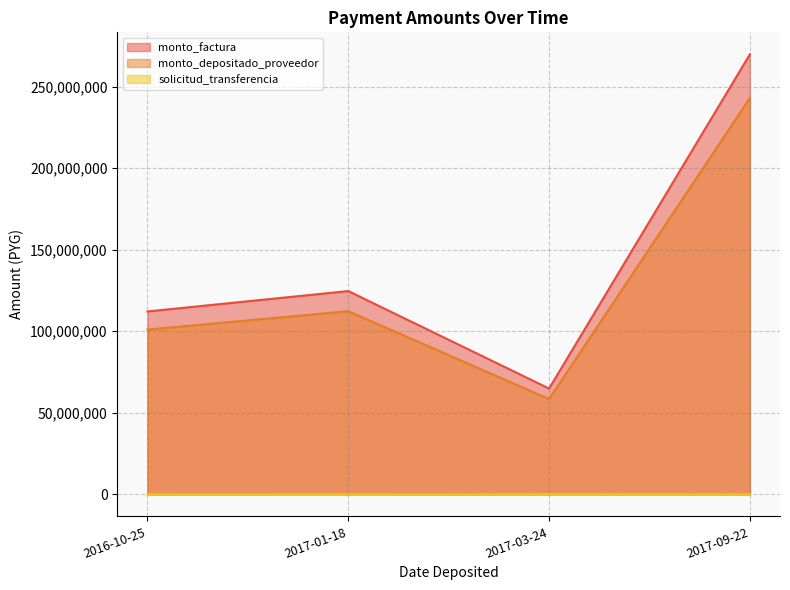

True or false: monto_depositado_proveedor has a value of 99555026 at 2017-03-24.

False